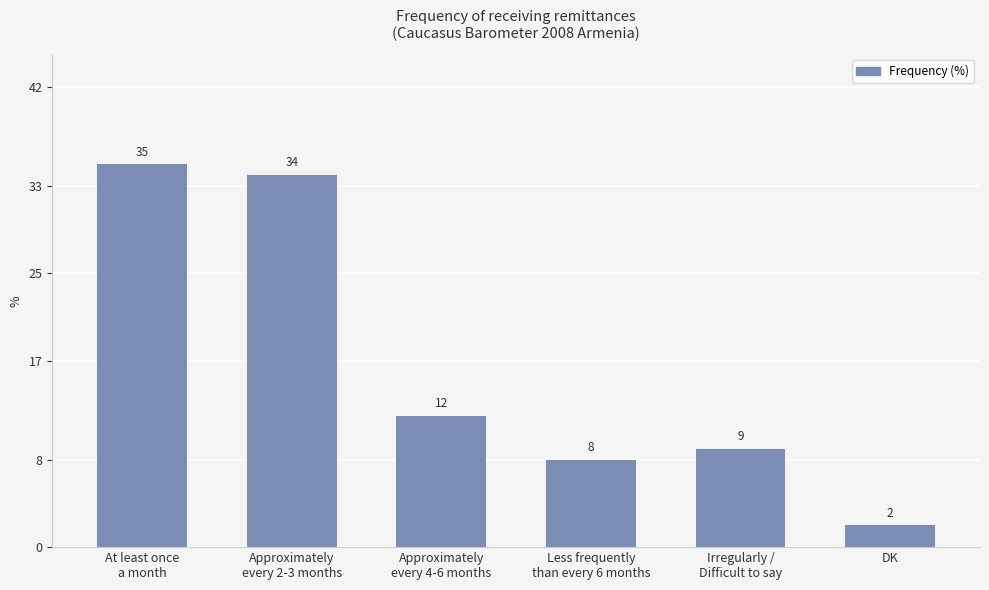

Rank the categories by value from highest to lowest.

At least once
a month, Approximately
every 2-3 months, Approximately
every 4-6 months, Irregularly /
Difficult to say, Less frequently
than every 6 months, DK